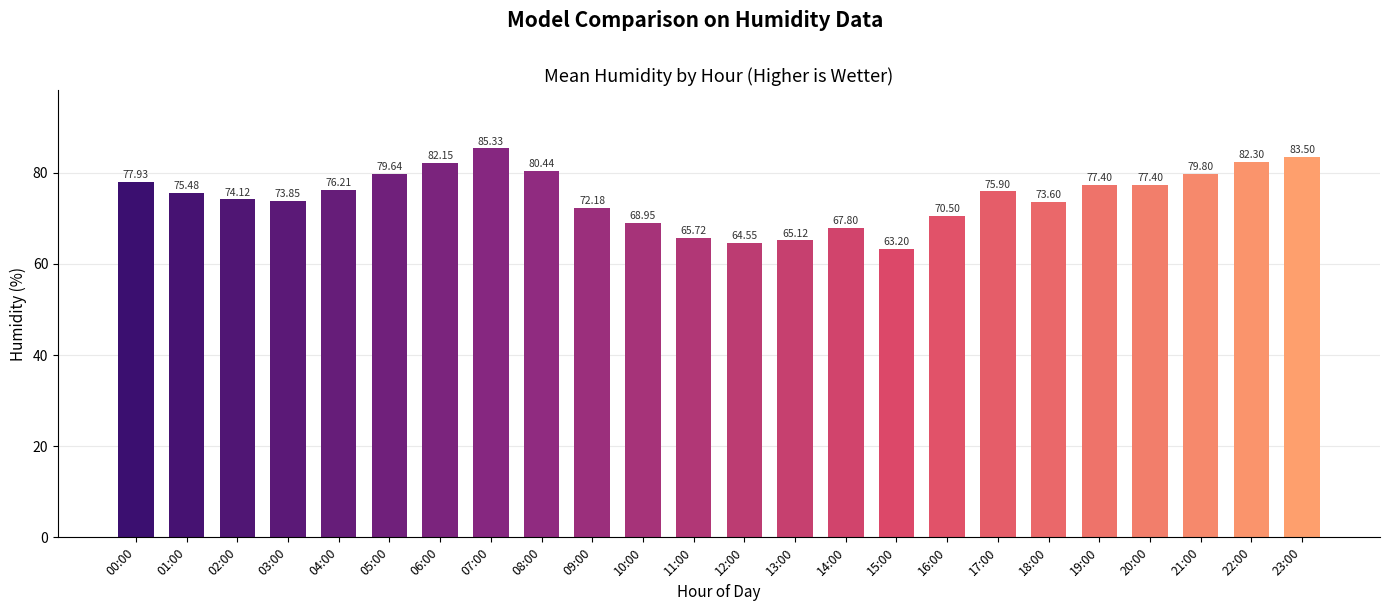

How many data points are above 75?

13